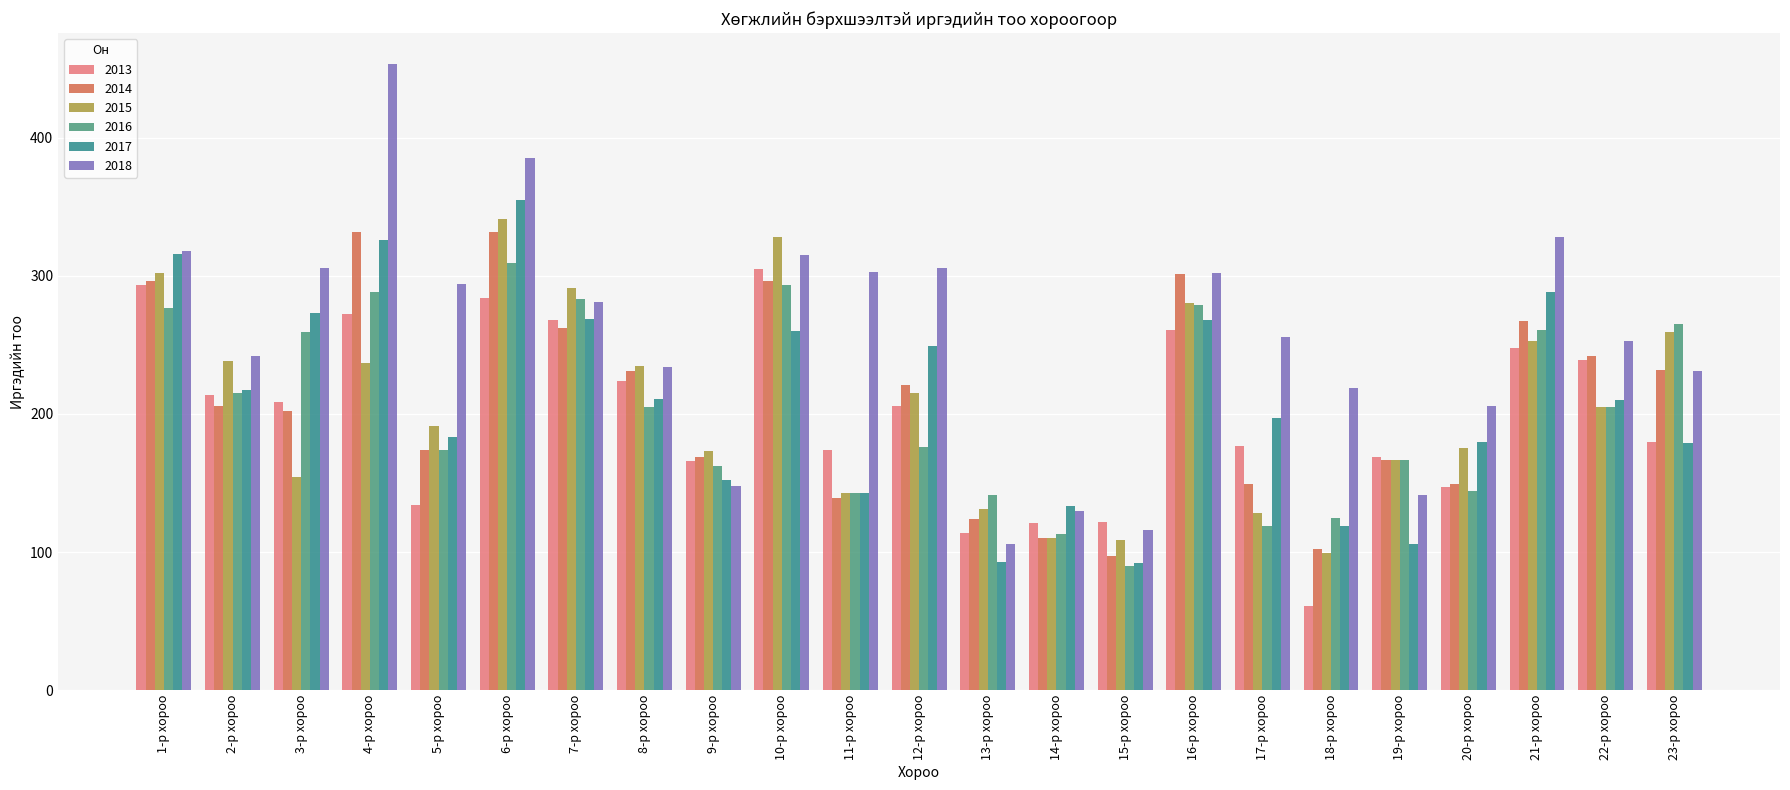

What is the greatest value displayed?

453